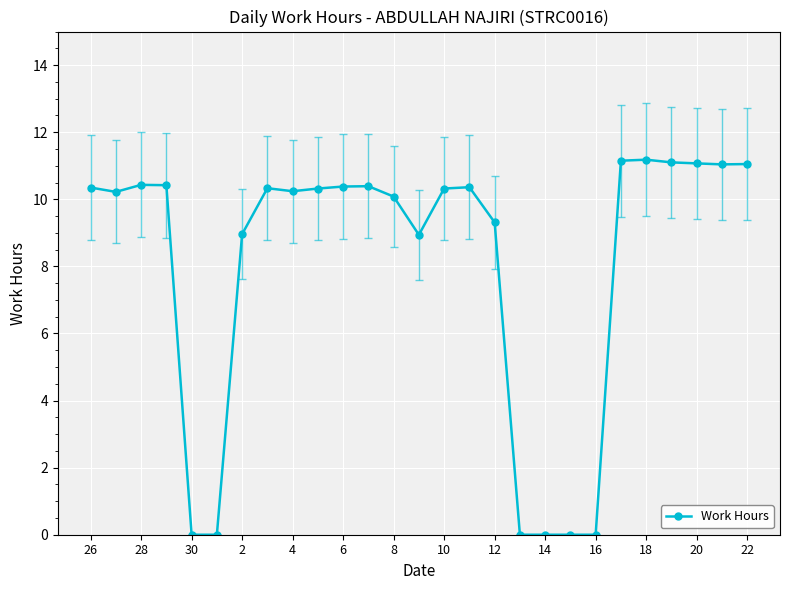

What is the maximum value shown in the chart?

11.2